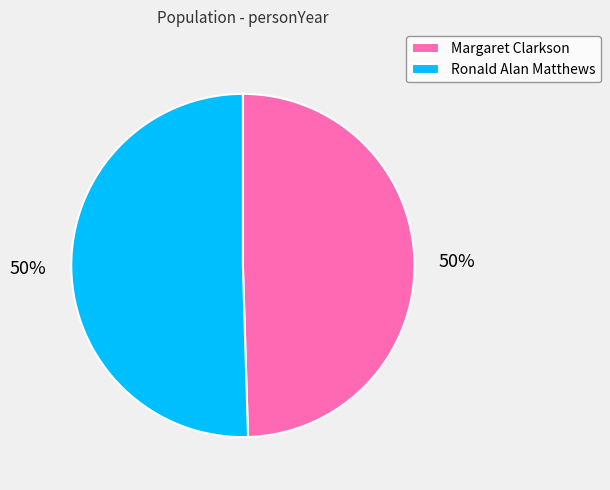

What percentage is the Ronald Alan Matthews slice, to the nearest percent?

50%